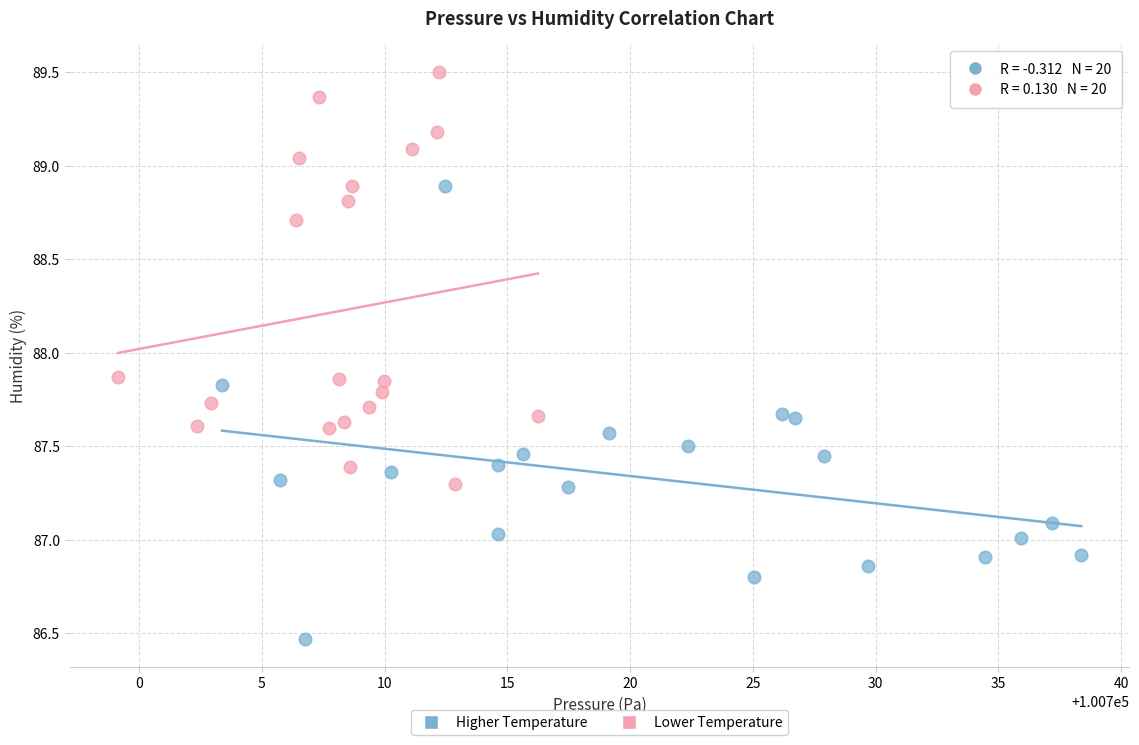

Which series contains the highest Y value?

Lower Temperature